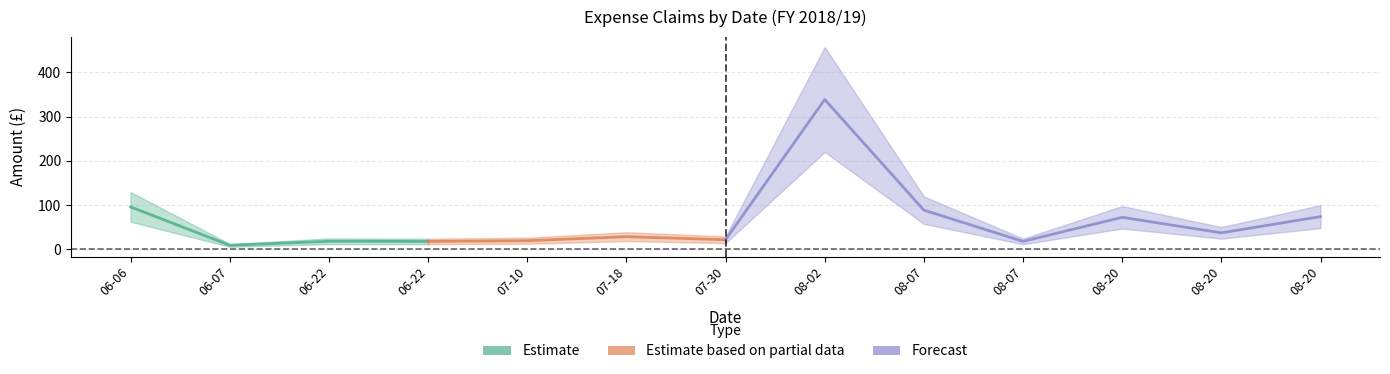

List the labels in order of value, largest first.

2018-08-02, 2018-06-06, 2018-08-07, 2018-08-20, 2018-08-20, 2018-08-20, 2018-07-18, 2018-07-30, 2018-07-10, 2018-06-22, 2018-08-07, 2018-06-22, 2018-06-07